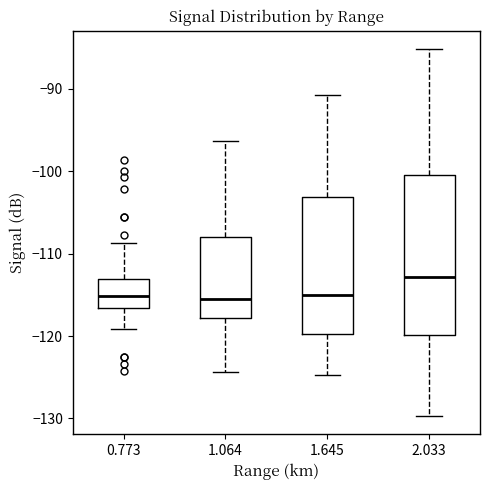

Where does the upper whisker of the box at x = 0.773 end on the y-axis? The values are not printed on the chart, so give them approximately, as read against the axis.

-109